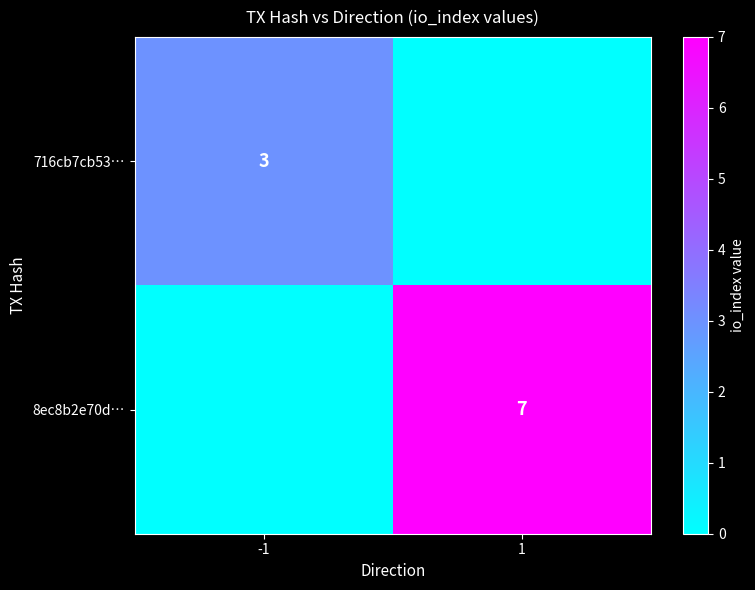

True or false: 716cb7cb53… has a value of 2 at -1.

False